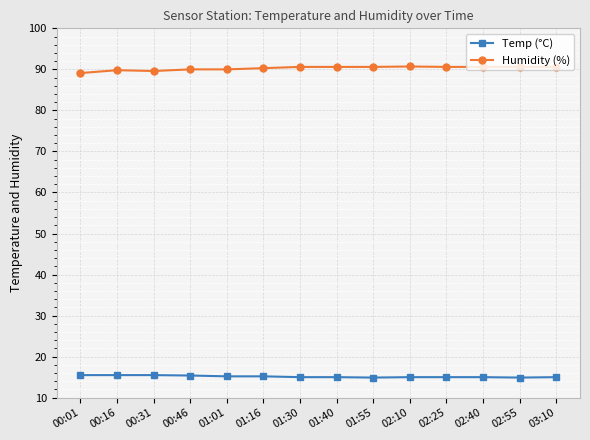

Read the Temp (°C) value at 00:46.

15.4